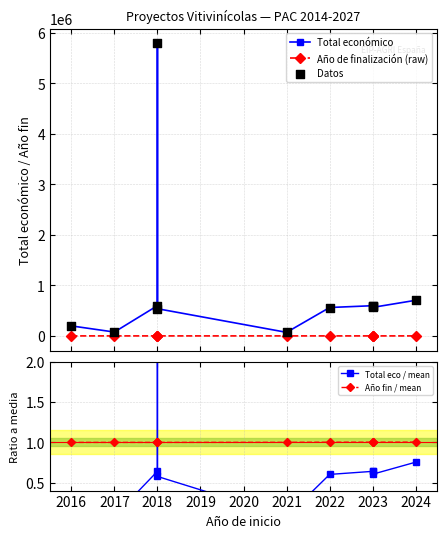

At how many categories does at least one series exceed 3077729?

1